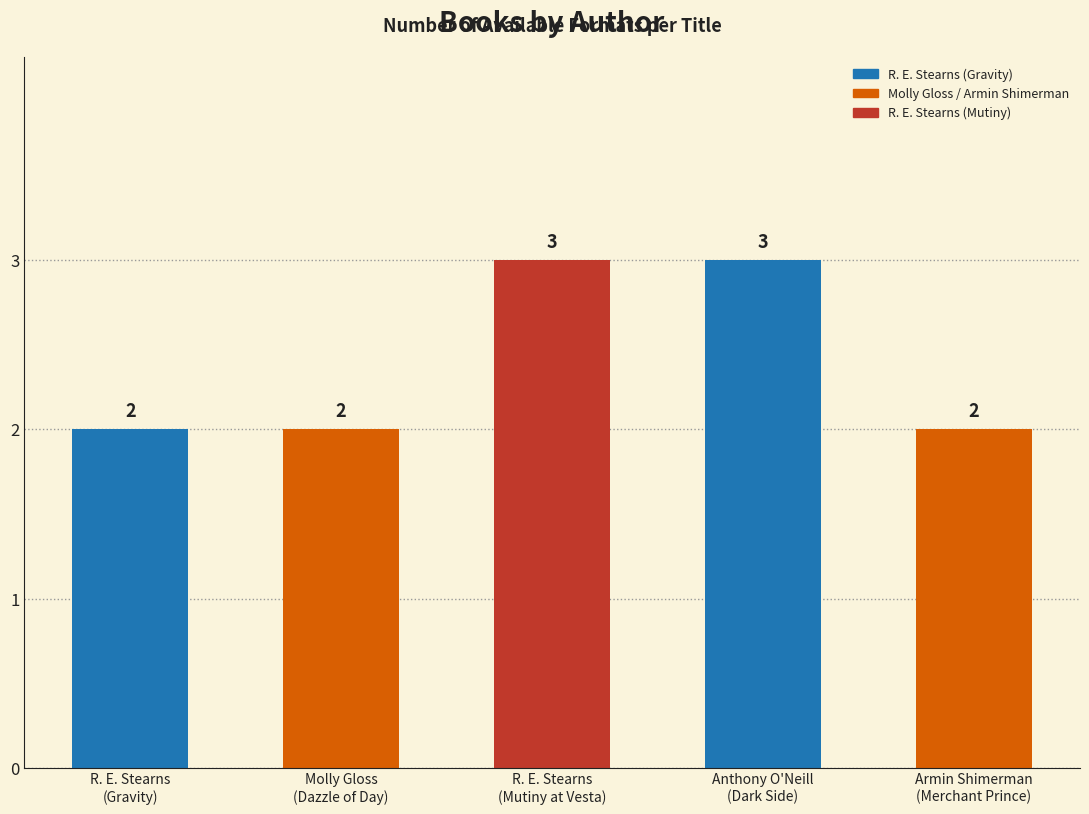

Is it true that the value at Anthony O'Neill
(Dark Side) is 3?

True